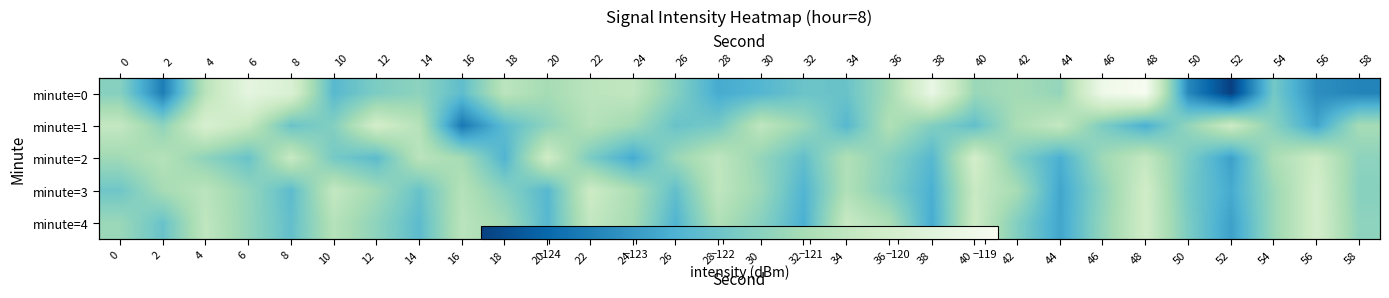

The value of minute=0 at 12 is -25.6. True or false?

False